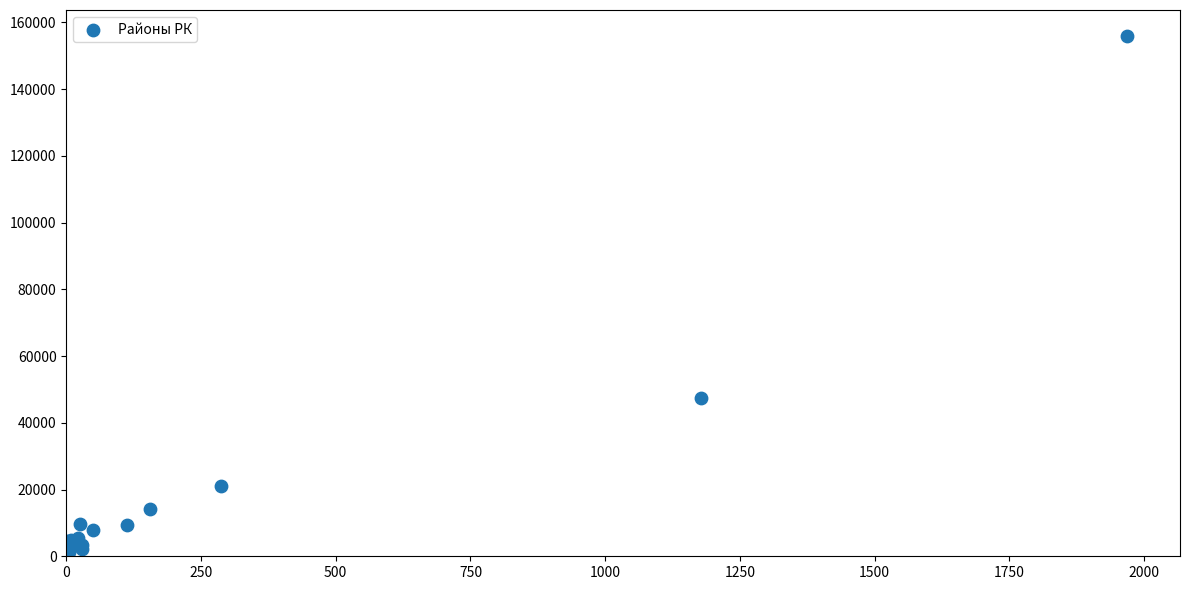

What Y value in the scatter plot is closest to 78658?

47420